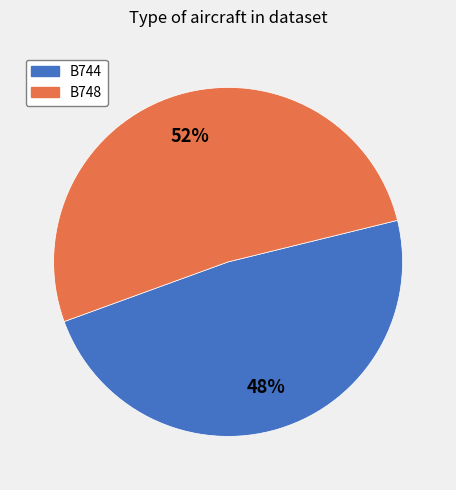

Rank the categories by value from highest to lowest.

B748, B744